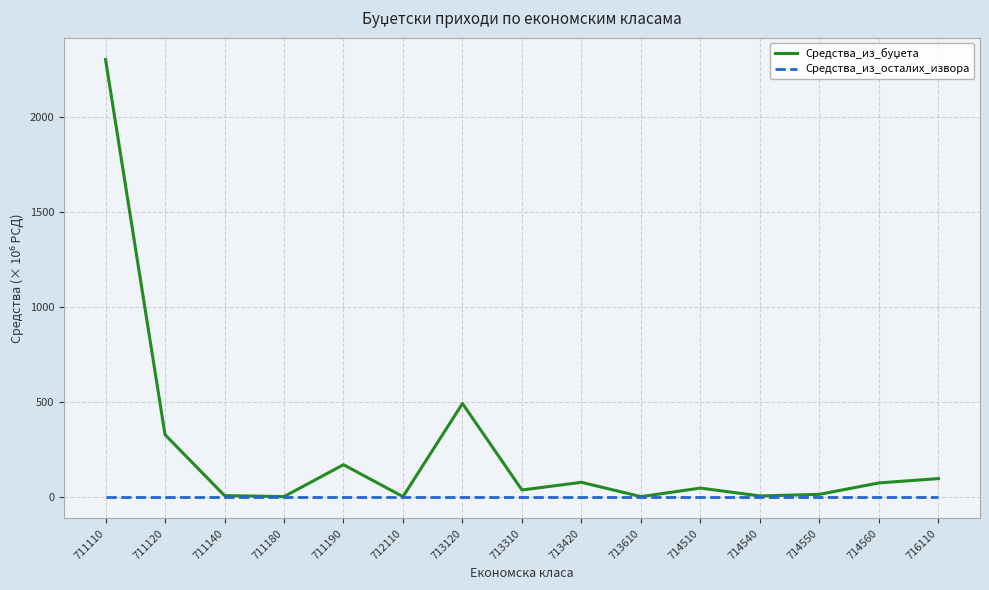

True or false: Средства_из_осталих_извора has a value of 0.0 at 713120.

True